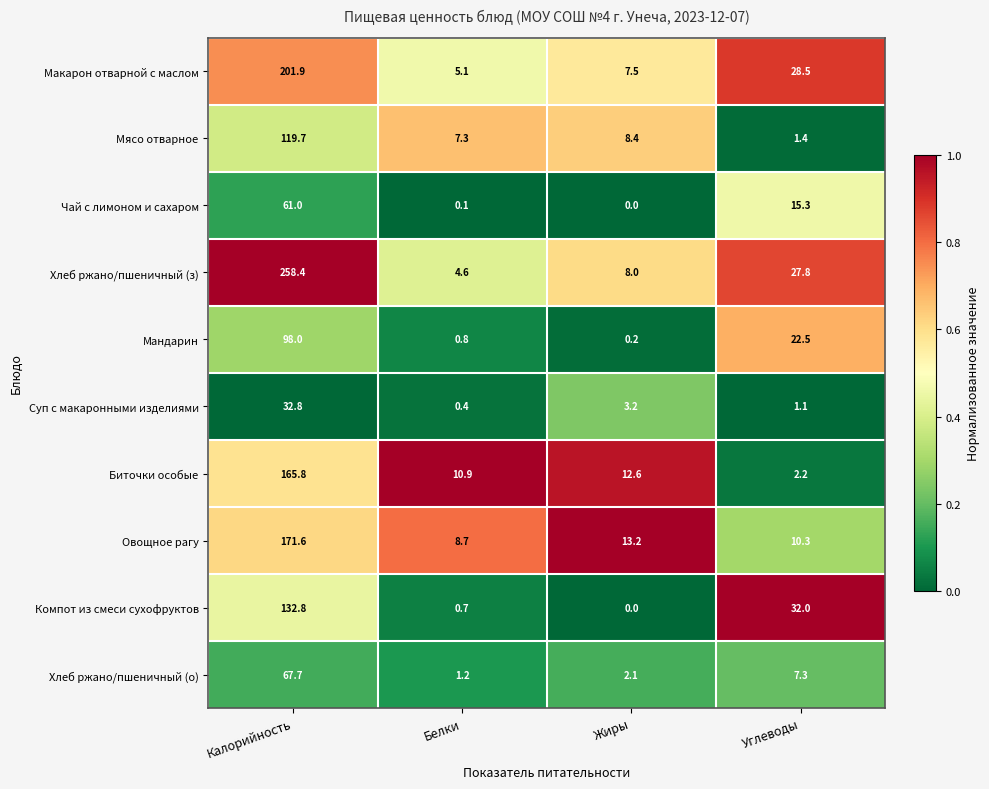

Rank the series by their maximum value, from highest to lowest.

Хлеб ржано/пшеничный (з), Макарон отварной с маслом, Овощное рагу, Биточки особые, Компот из смеси сухофруктов, Мясо отварное, Мандарин, Хлеб ржано/пшеничный (о), Чай с лимоном и сахаром, Суп с макаронными изделиями